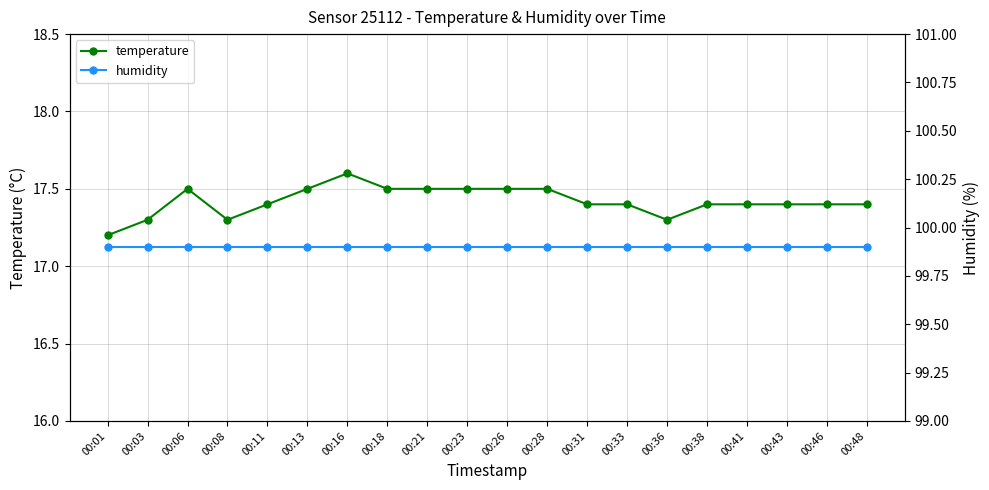

Where is humidity nearest to the value 99?

00:01